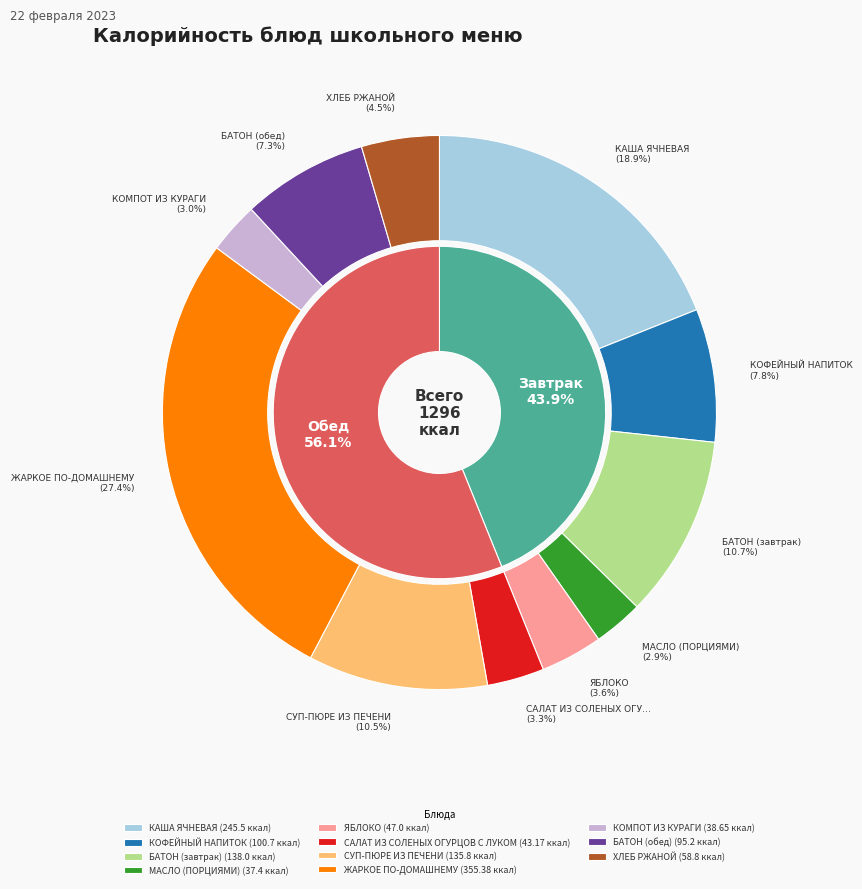

Approximately how many times larger is the value at БАТОН (завтрак) compared to МАСЛО (ПОРЦИЯМИ)?

3.7